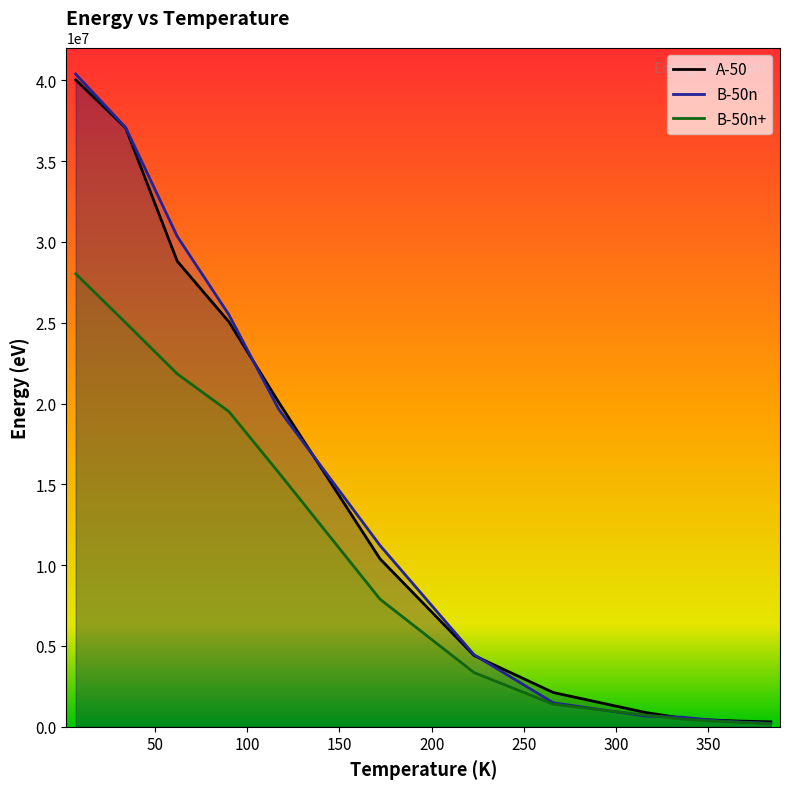

Which series has the largest range (max minus min)?

B-50n